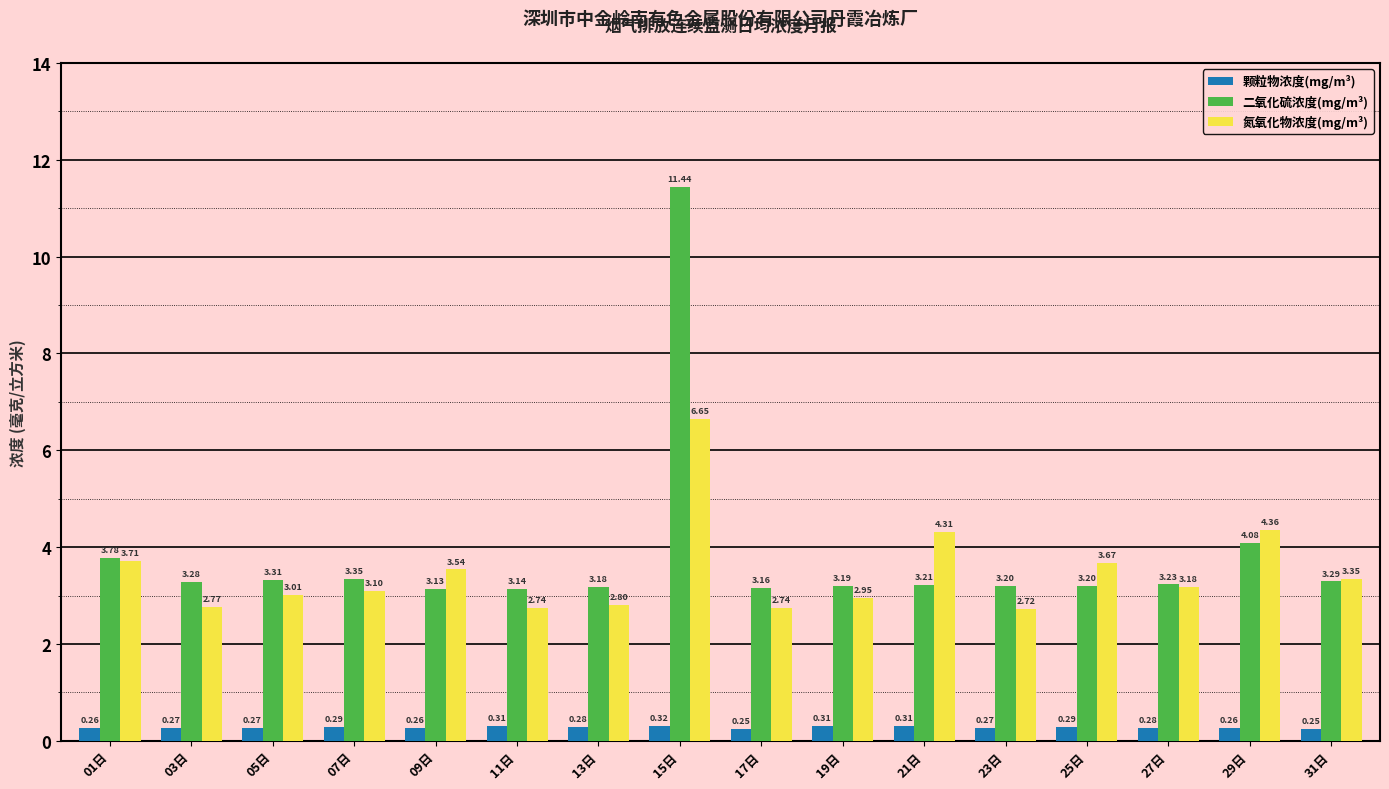

What is the difference between the maximum and second lowest values in the 氮氧化物浓度(mg/m³) series?

3.9